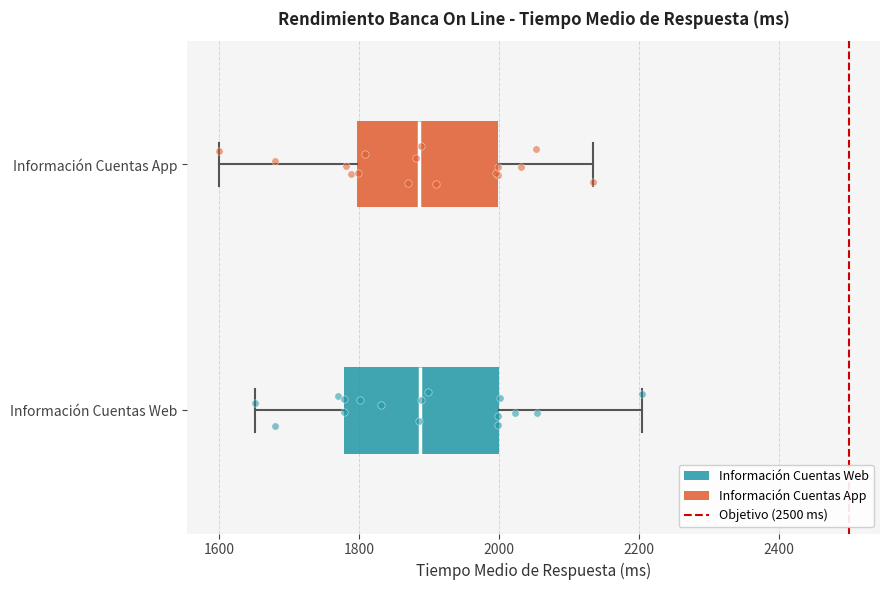

Reading bottom to top, transcribe this box plot: for each box, give where its median line is, the range the box spans, and where its two whiskers end, as read against the x-axis. The values are not printed on the chart, so give them approximately, as read against the axis.

Información Cuentas Web: median 1880, box 1780 to 2000, whiskers 1660 to 2200
Información Cuentas App: median 1880, box 1800 to 2000, whiskers 1600 to 2140